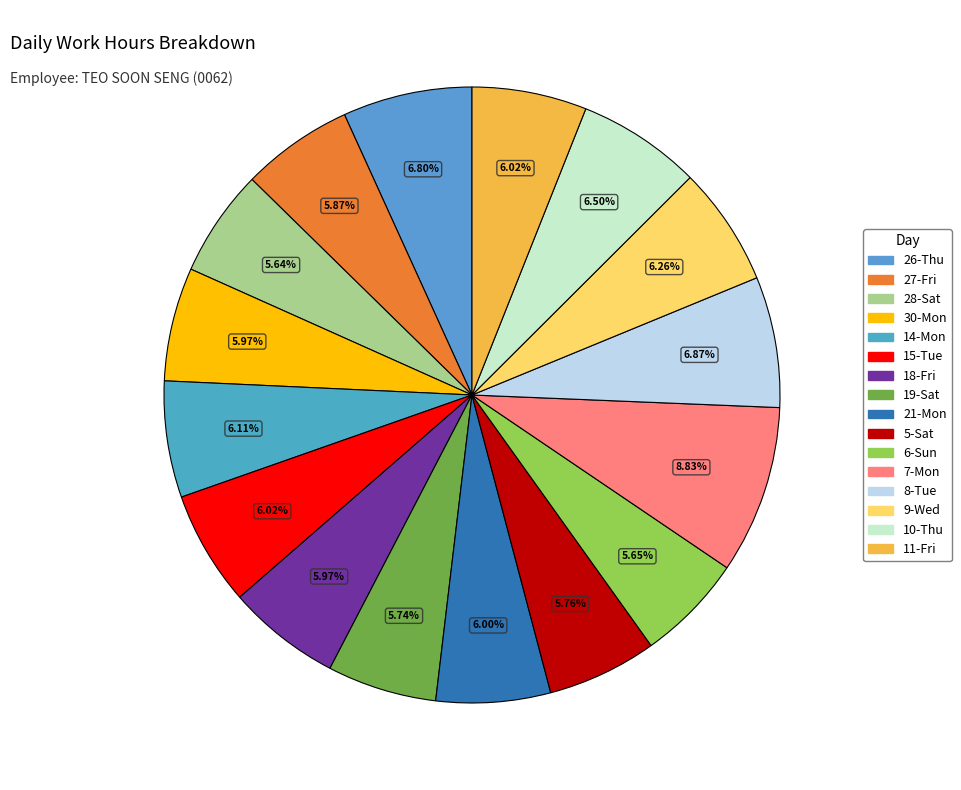

To the nearest percent, what percentage of the pie is 11-Fri?

6%